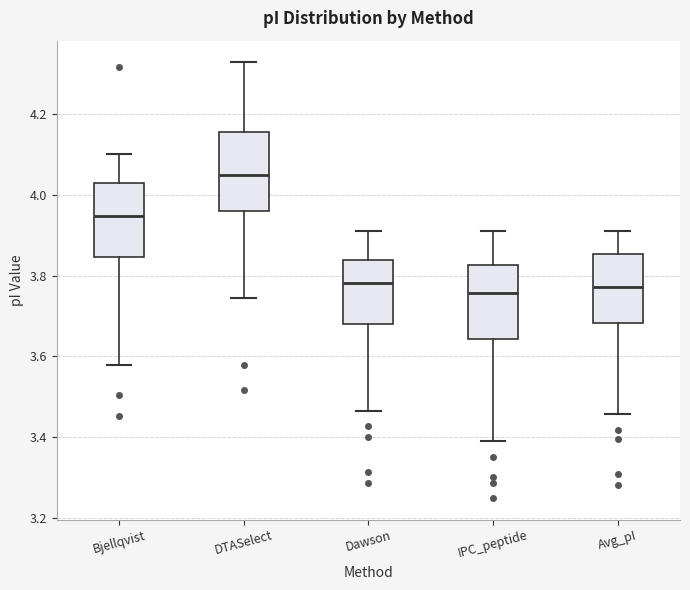

Which box has the highest median line?

DTASelect